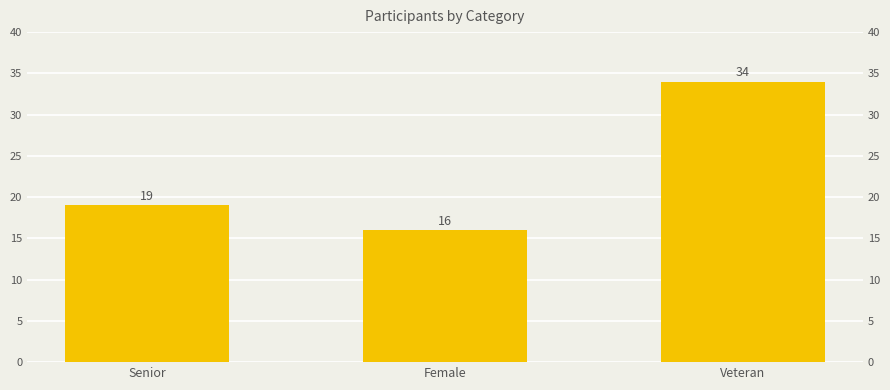

Reading left to right, list all the values displayed in this chart.

Senior=19	Female=16	Veteran=34